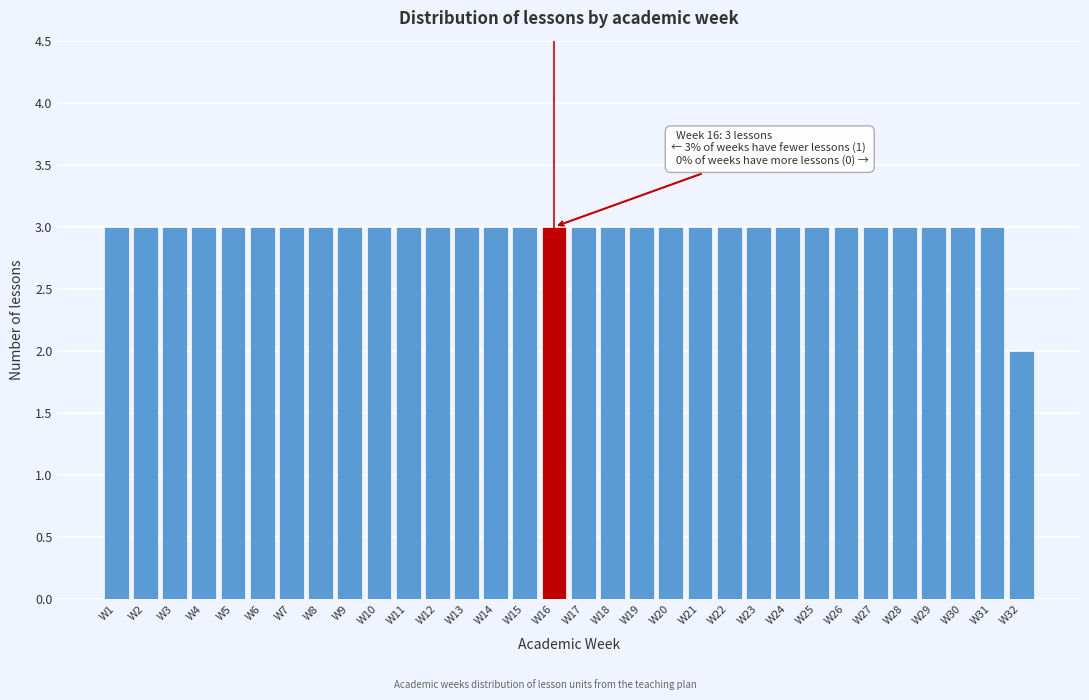

What is the value of the 18th bar from the left?

3